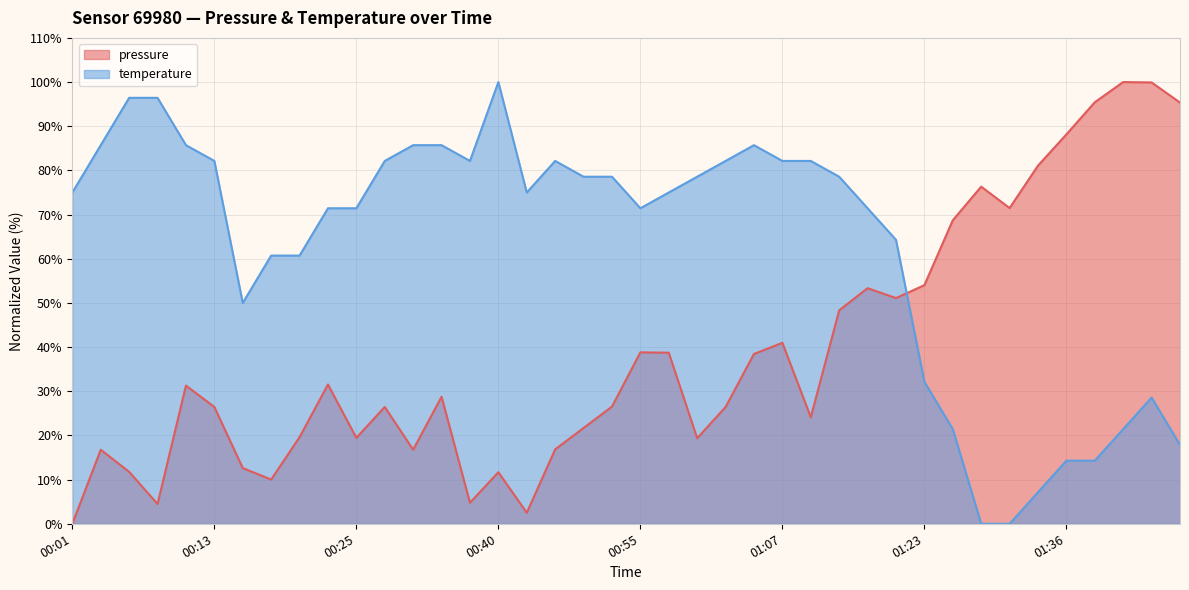

Where do temperature and pressure first cross each other?

01:21 and 01:23